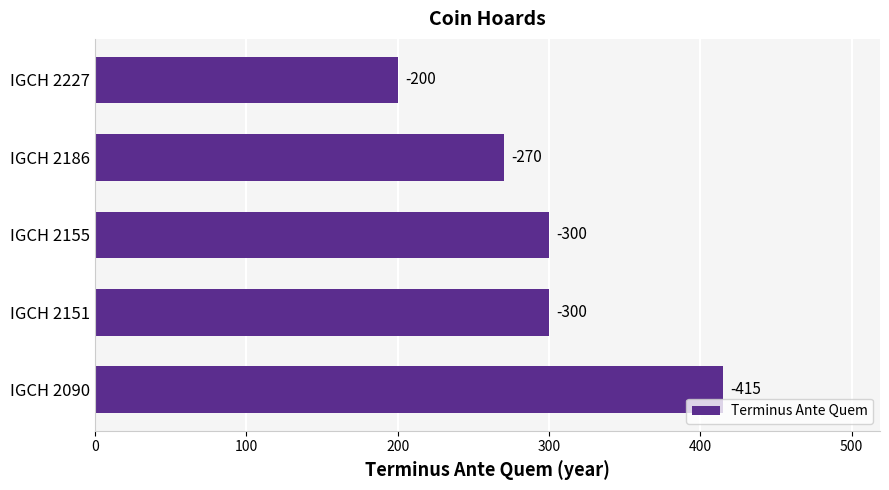

How many bars are there in total?

5